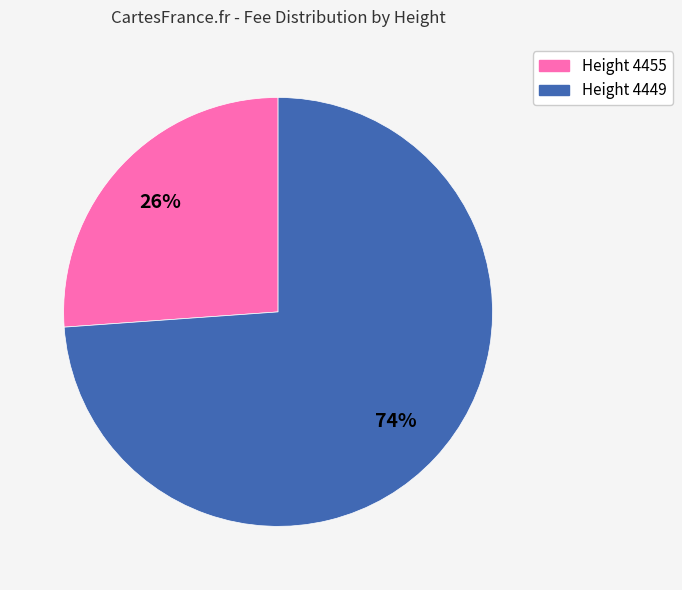

Which has a higher value, Height 4449 or Height 4455?

Height 4449